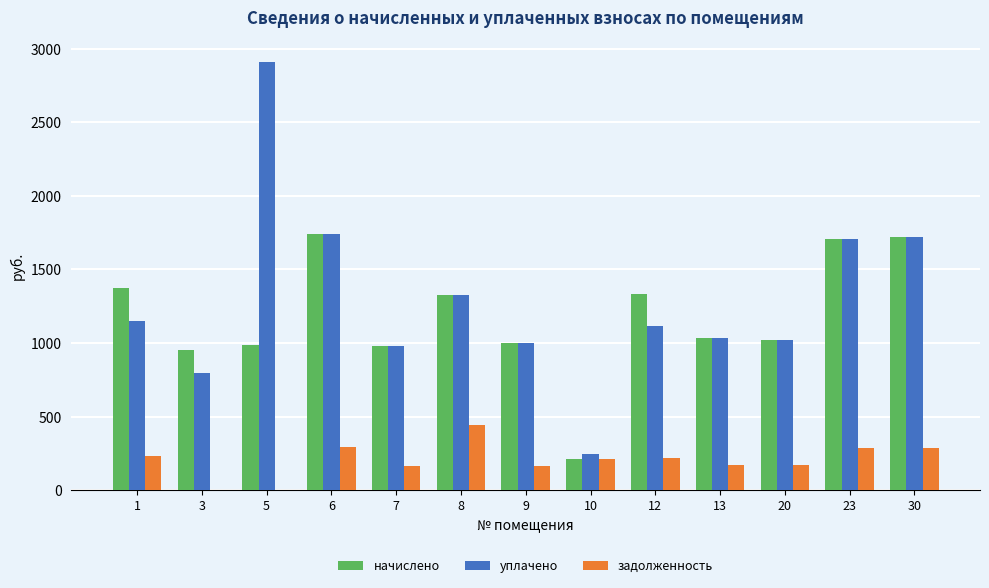

What is the highest value of the уплачено series?

2911.8